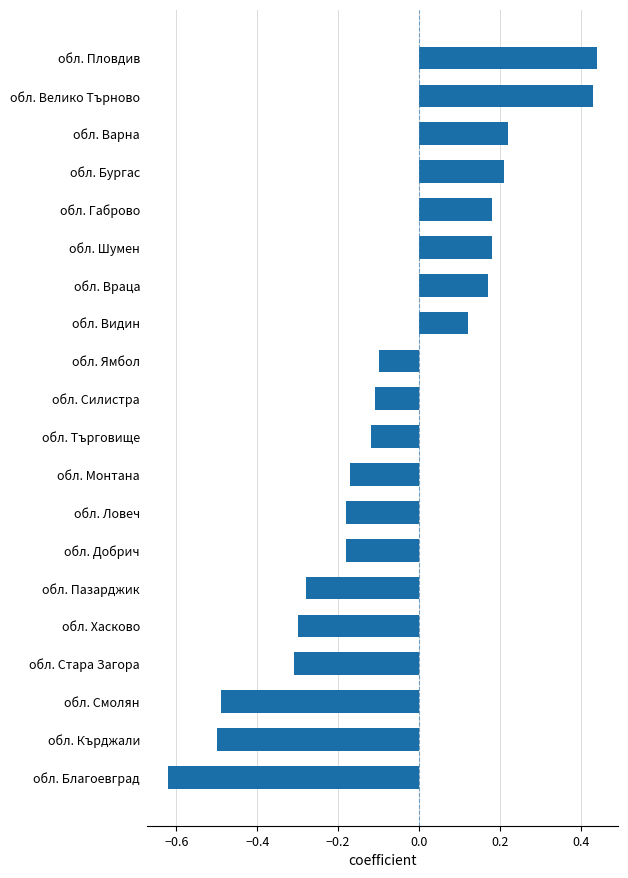

How many categories are shown in the chart?

20